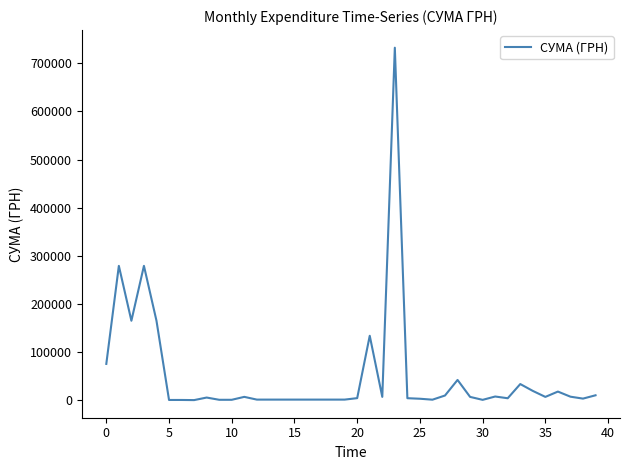

What is the greatest value displayed?

732445.7